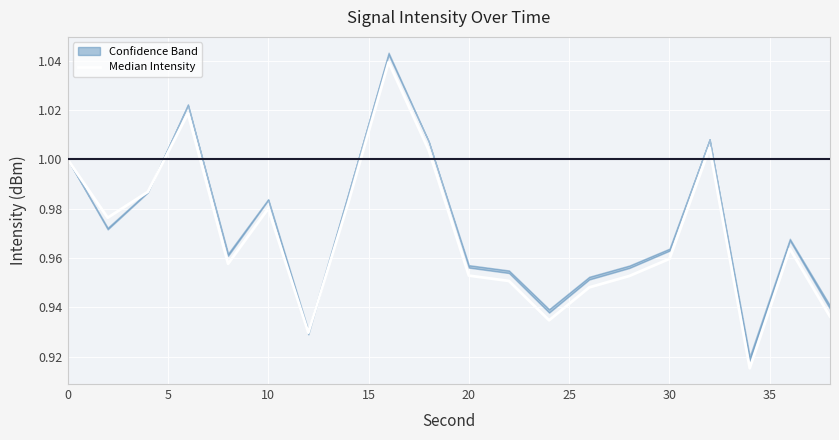

Reading left to right, extract all data points from this chart.

1.0	1.0	1.0	1.0	1.0	1.0	0.9	1.0	1.0	1.0	1.0	1.0	0.9	0.9	1.0	1.0	1.0	0.9	1.0	0.9